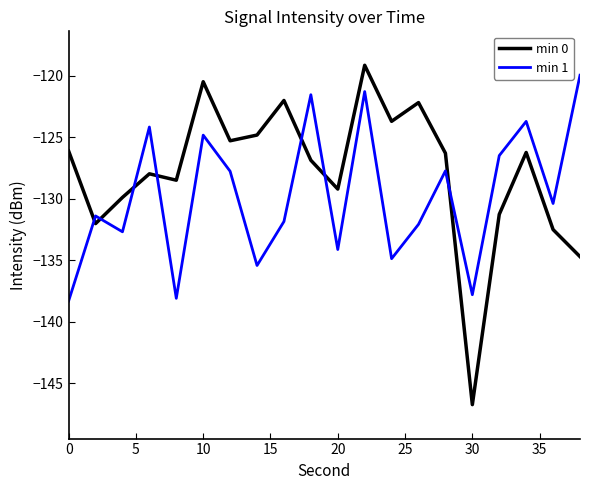

Which series has the largest total across all categories?

min 0